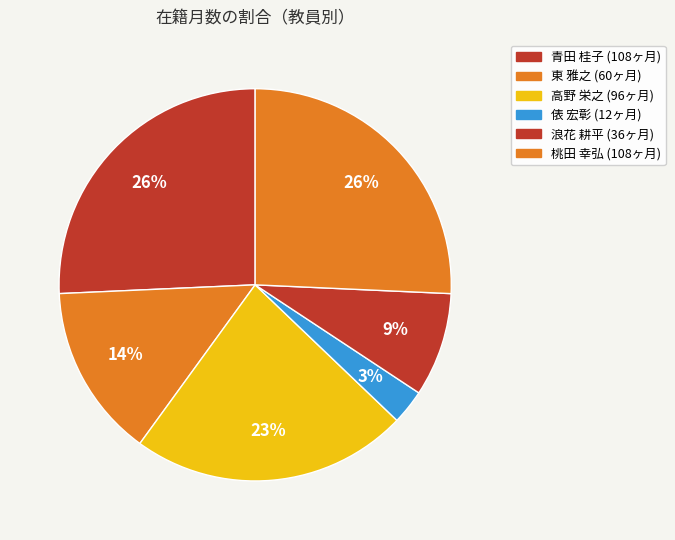

What percentage is NOT represented by 浪花 耕平?

91.4%